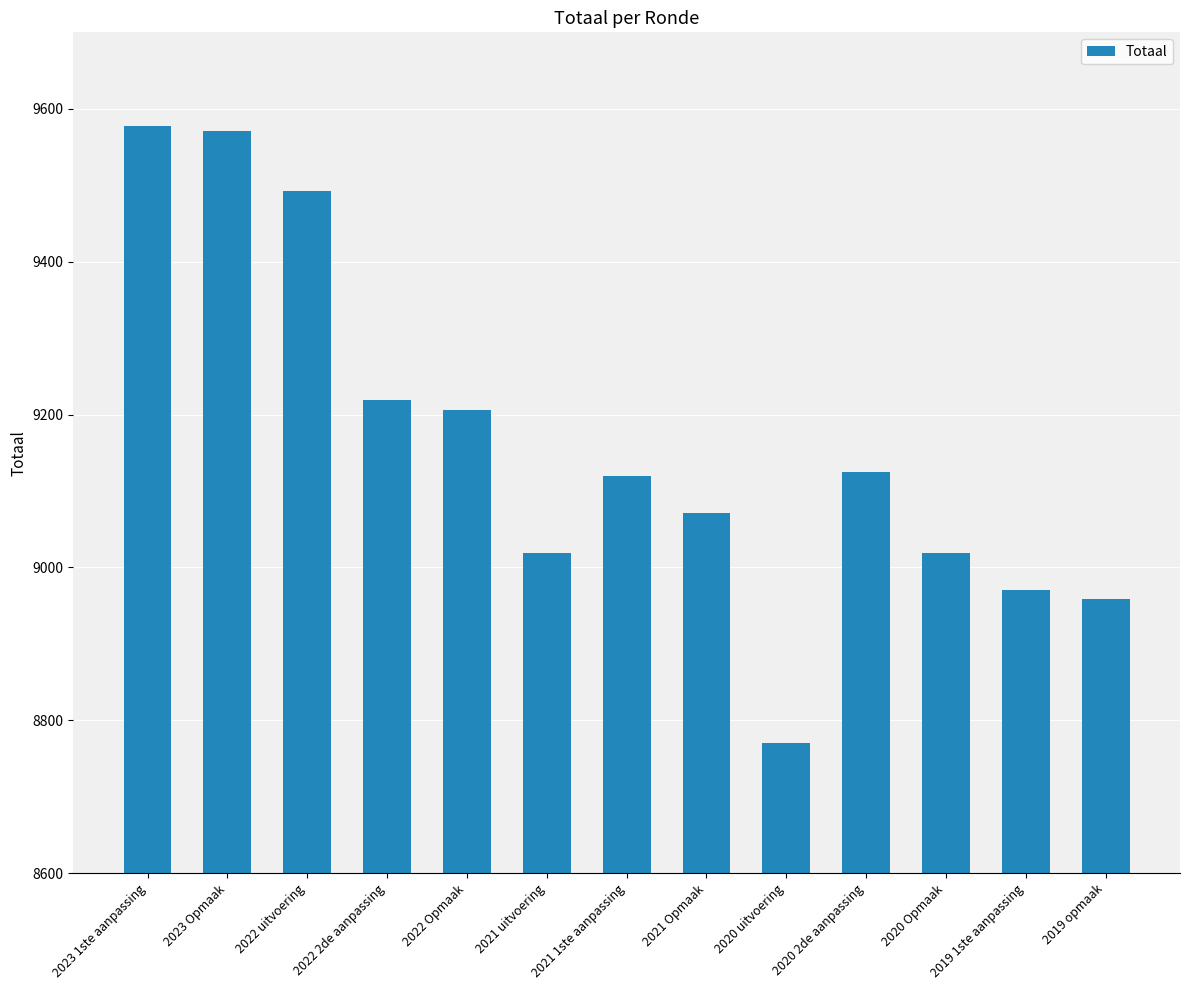

Reading left to right, list all the values displayed in this chart.

9577	9571	9493	9219	9206	9019	9119	9071	8771	9125	9019	8971	8959